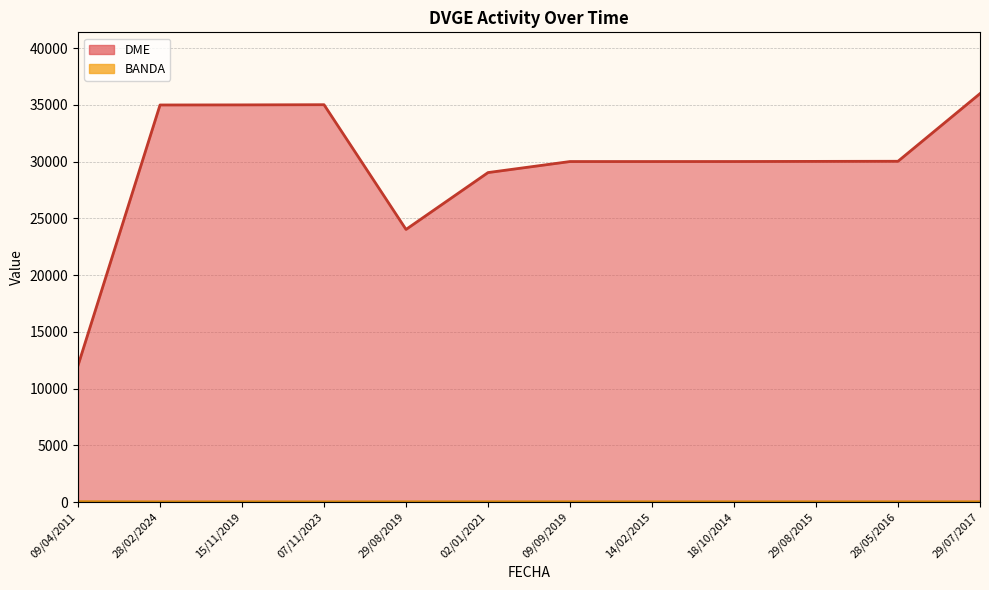

Which series has the largest total across all categories?

DME